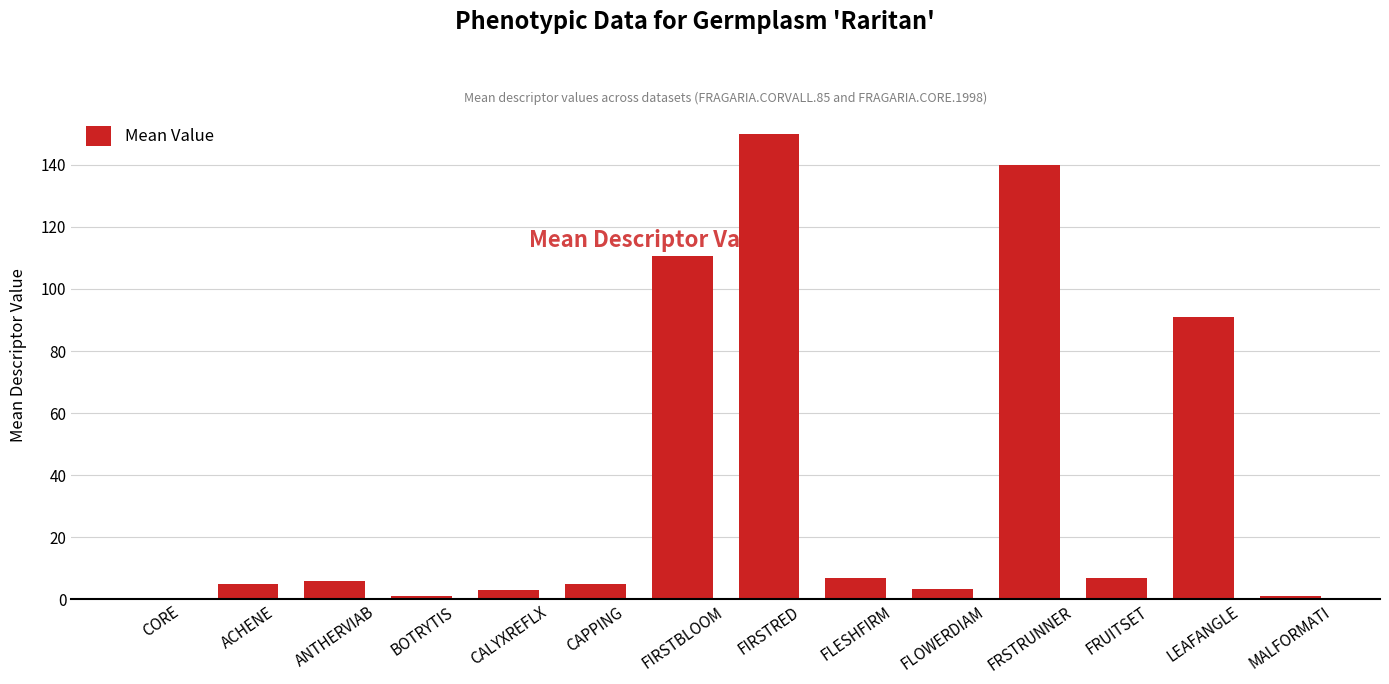

Read the value at FIRSTBLOOM.

110.5